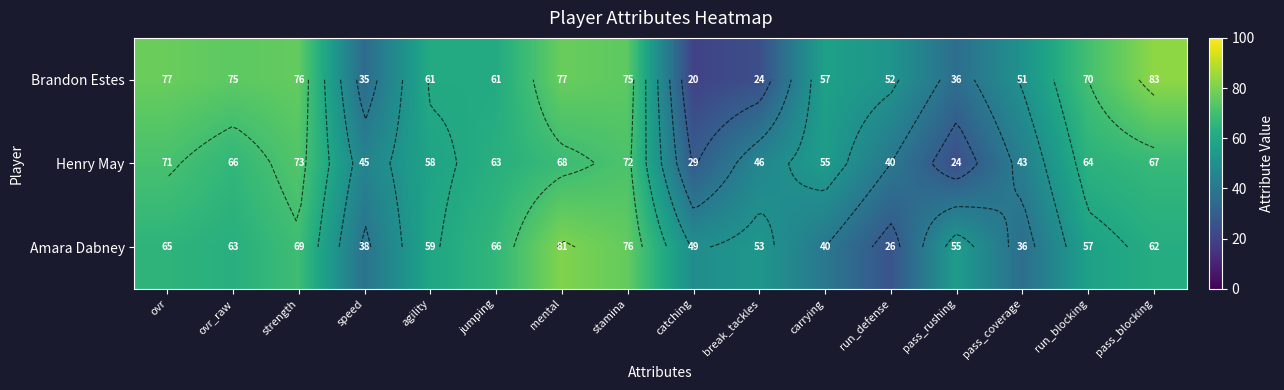

Which series has the largest range (max minus min)?

Brandon Estes